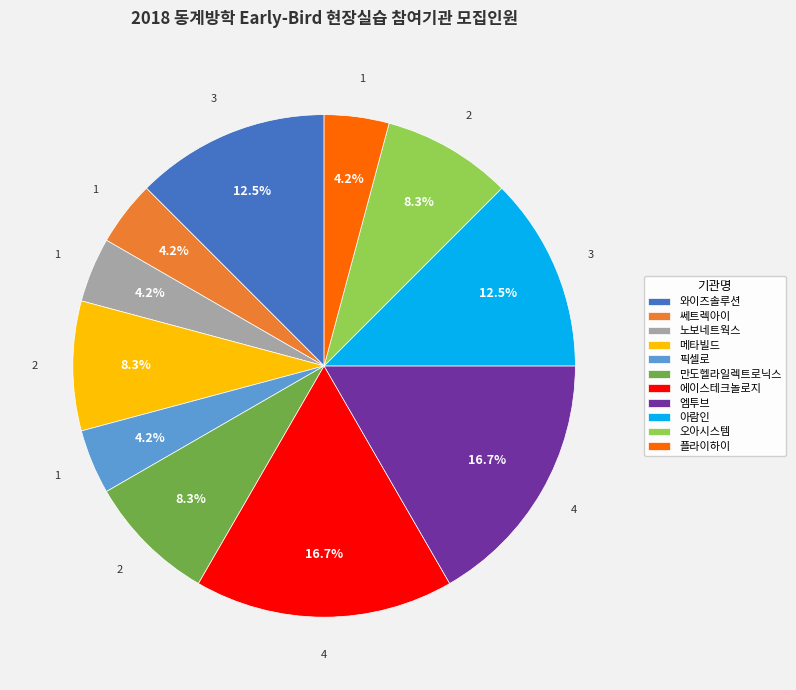

What percentage do 쎄트렉아이 and 와이즈솔루션 together represent?

16.7%